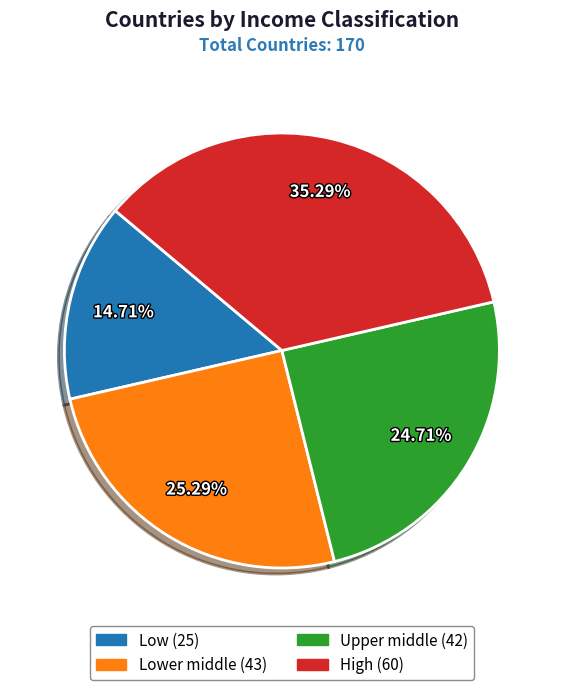

To the nearest percent, what is the average slice percentage?

25%